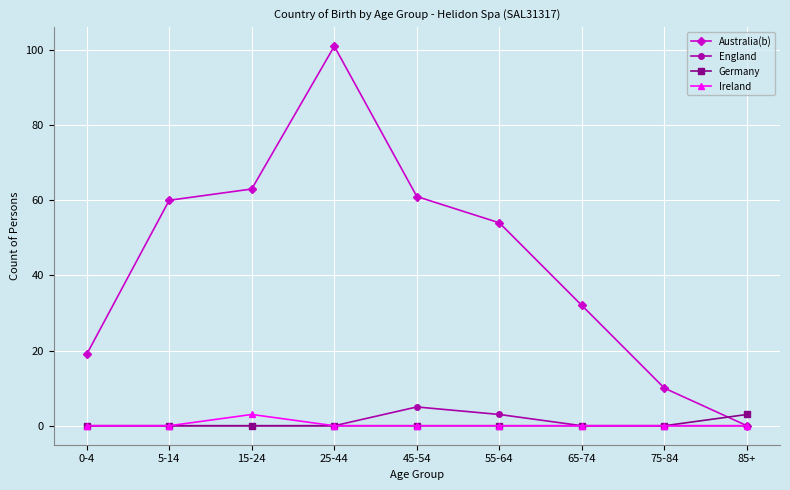

Which category has the highest value in the England series?

45-54